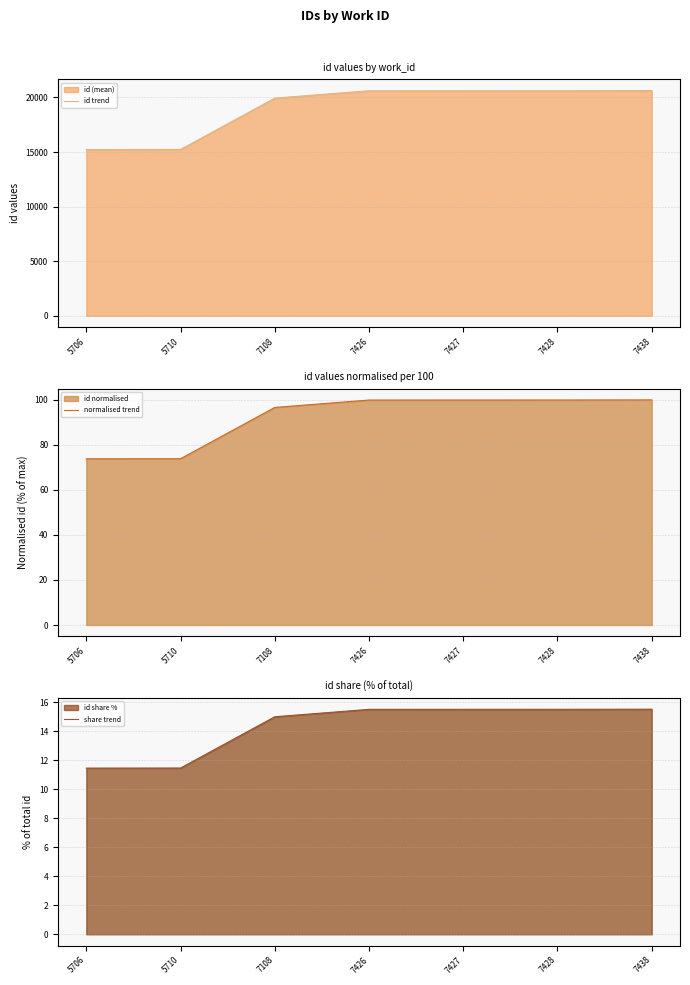

How many lines are shown in the chart?

3